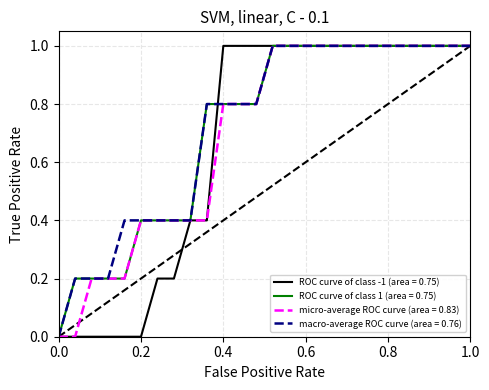

What is the maximum value shown in the chart?

1.0